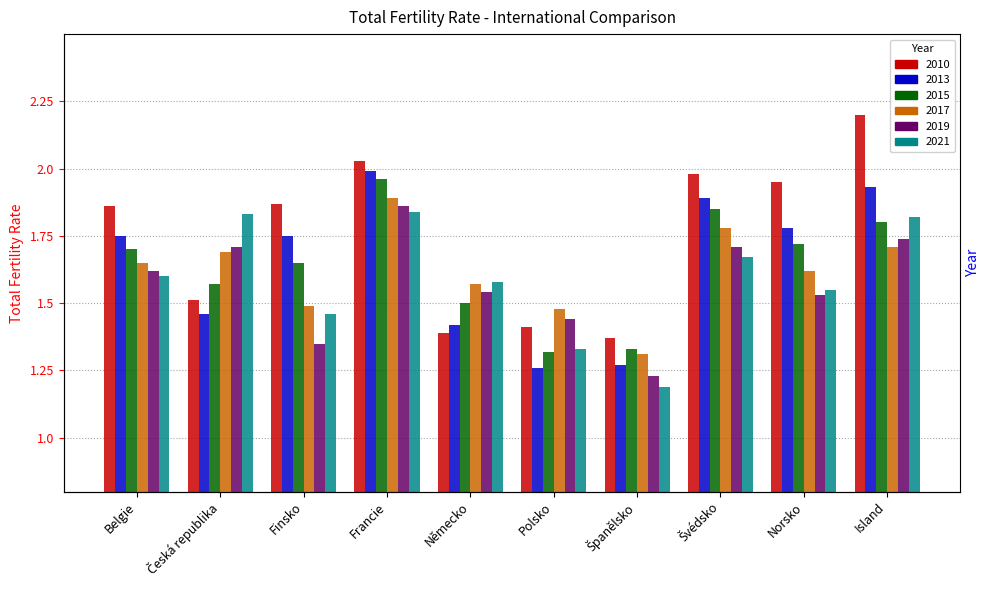

How many bars are there in each group?

6